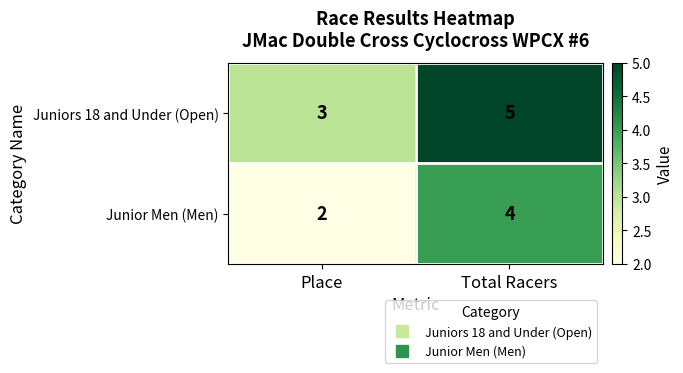

What is the approximate value of Junior Men (Men) at Total Racers?

4